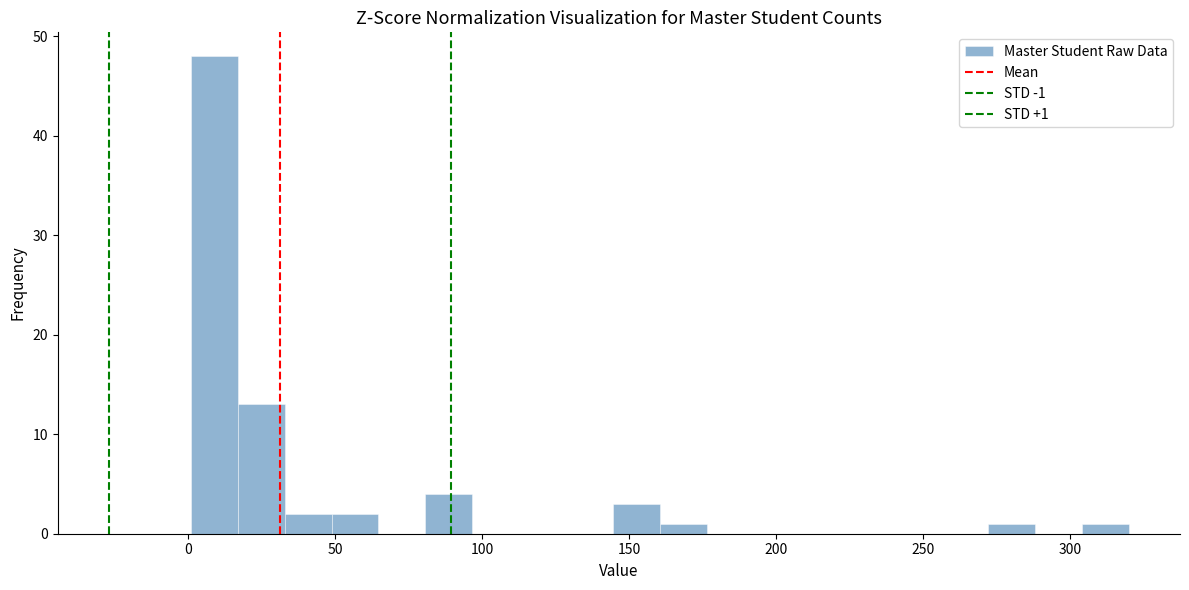

Around what value on the x-axis is the tallest bar? Give the approximate position of its centre, as read against the axis.

10